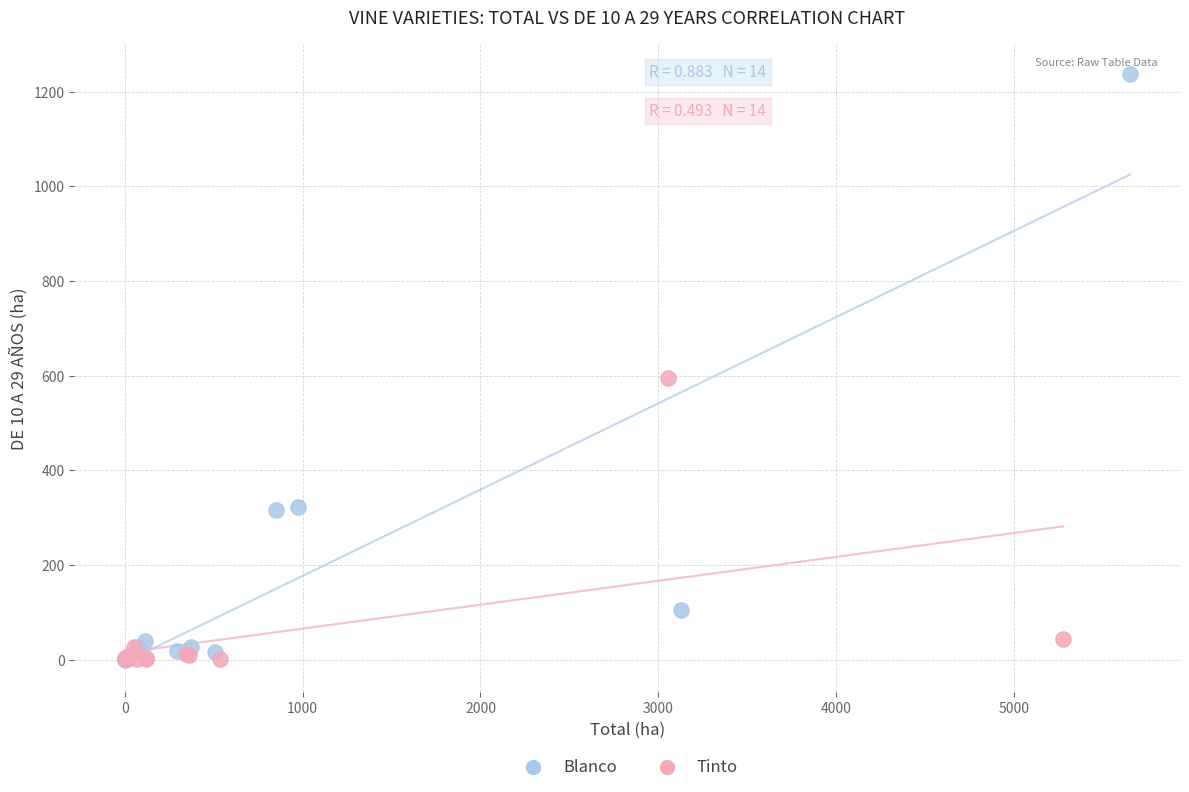

Which series has the largest Y range (max minus min)?

Blanco